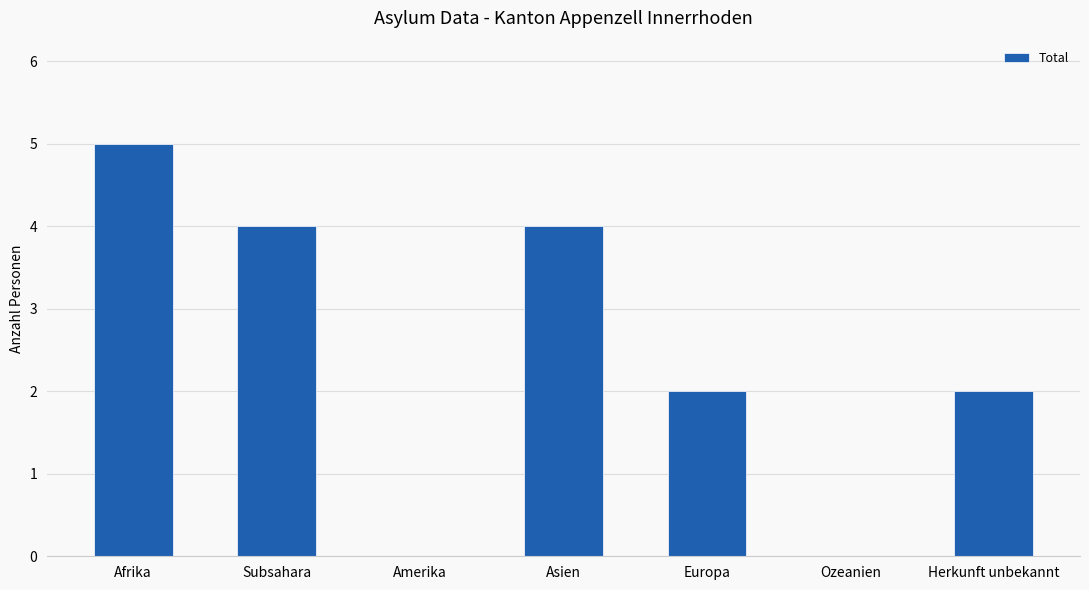

Reading left to right, transcribe all the data shown in this chart.

5	4	0	4	2	0	2